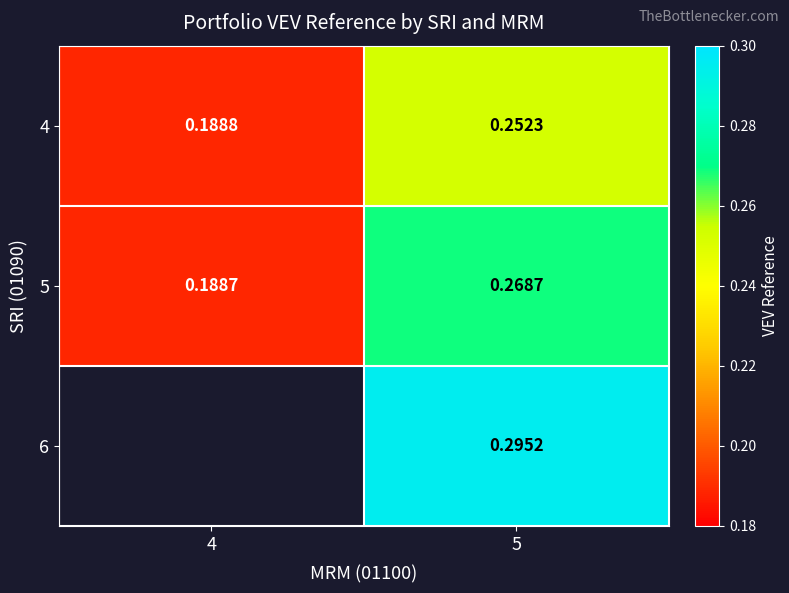

What is the sum of the 4 values at 5 and 4?

0.4